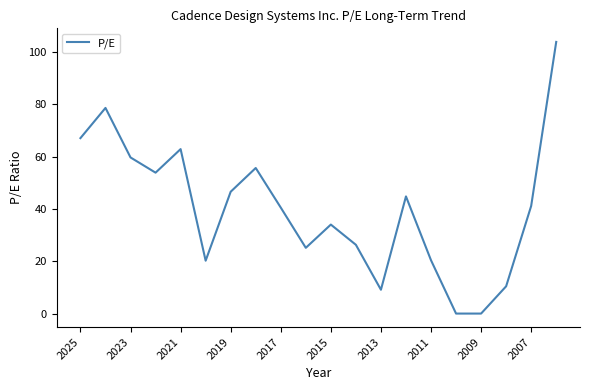

What is the greatest value displayed?

103.9